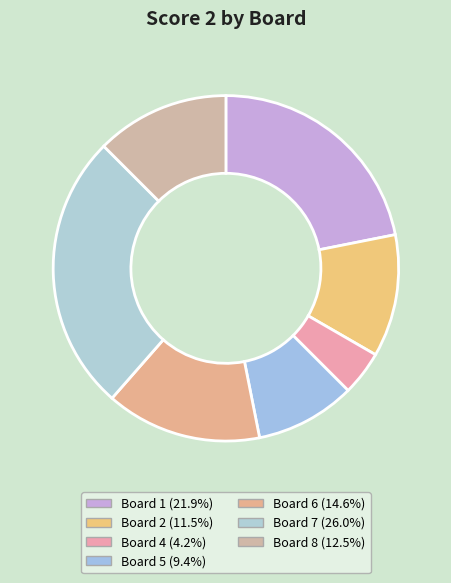

How many segments does this pie chart have?

7